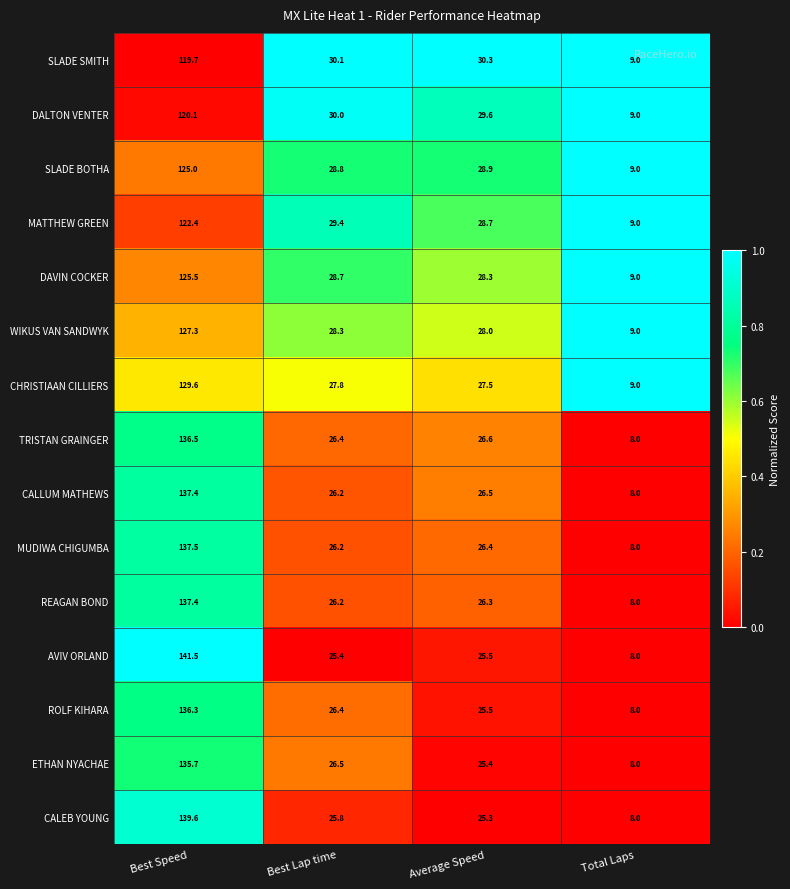

Which category has the lowest value in the CHRISTIAAN CILLIERS series?

Total Laps